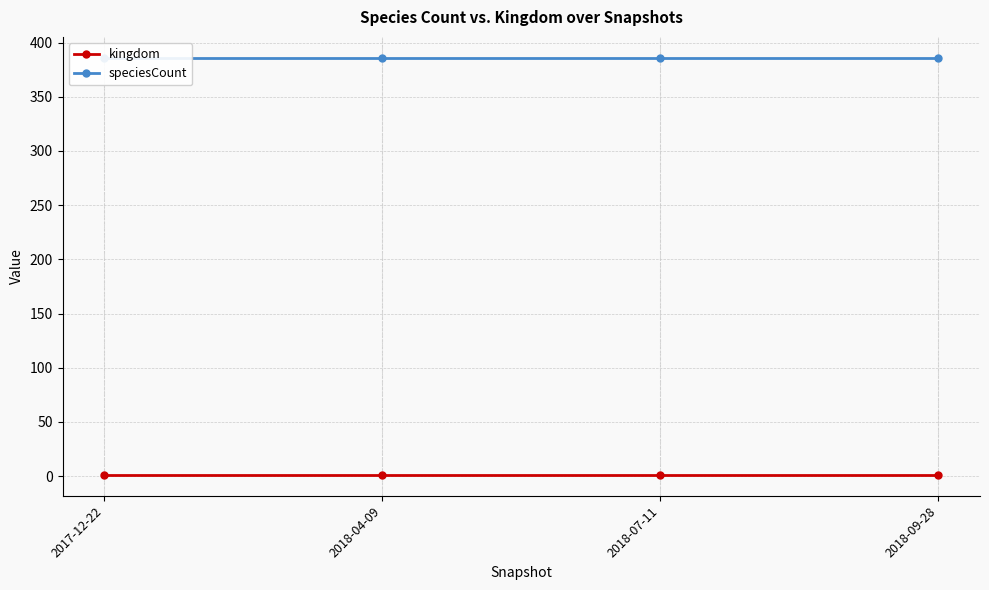

What is the value of the kingdom point at the 2nd from the left?

1